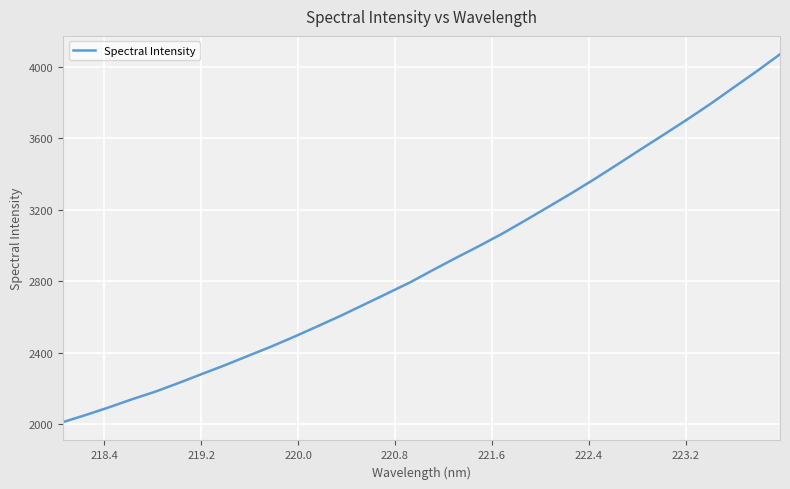

How many values are below 2864?

16